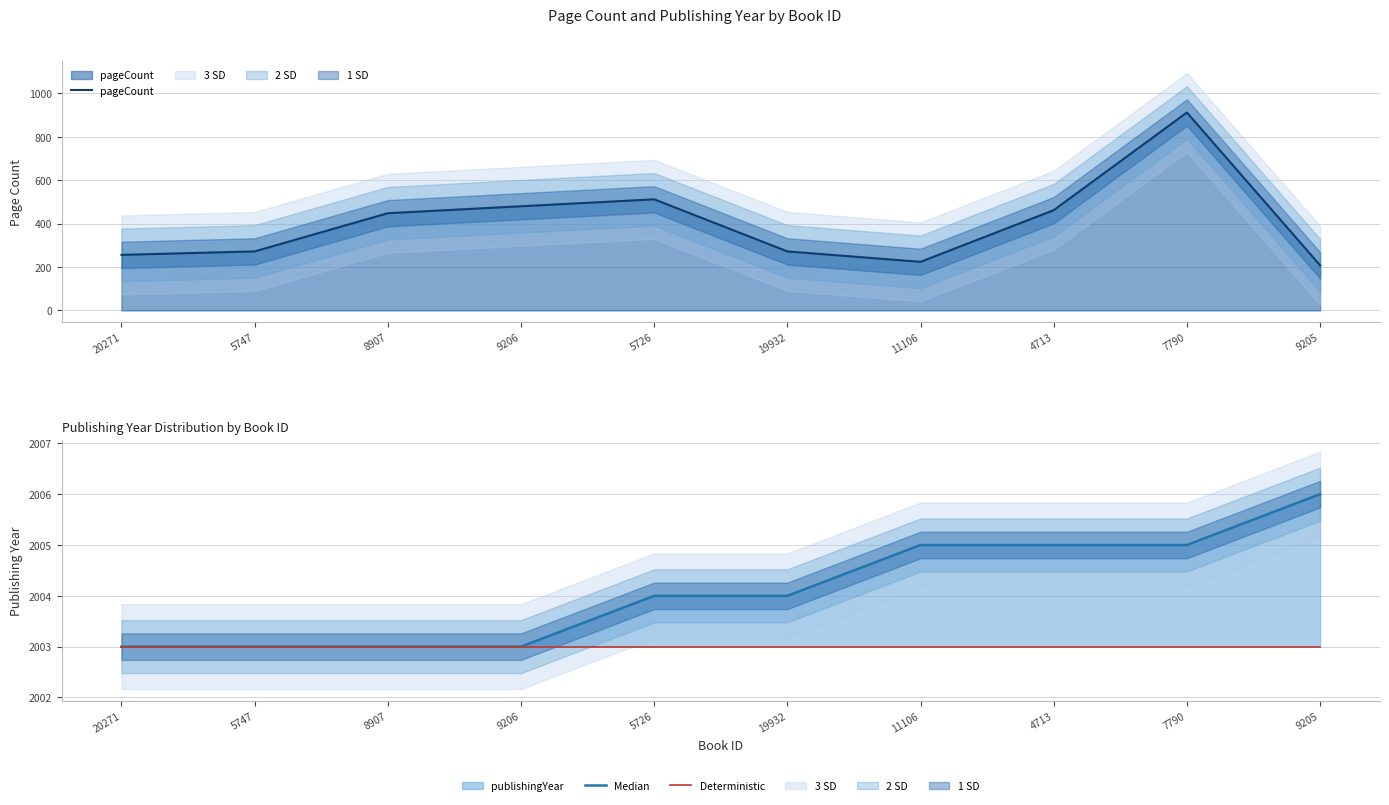

What is the label of the 2nd point from the right?

7790